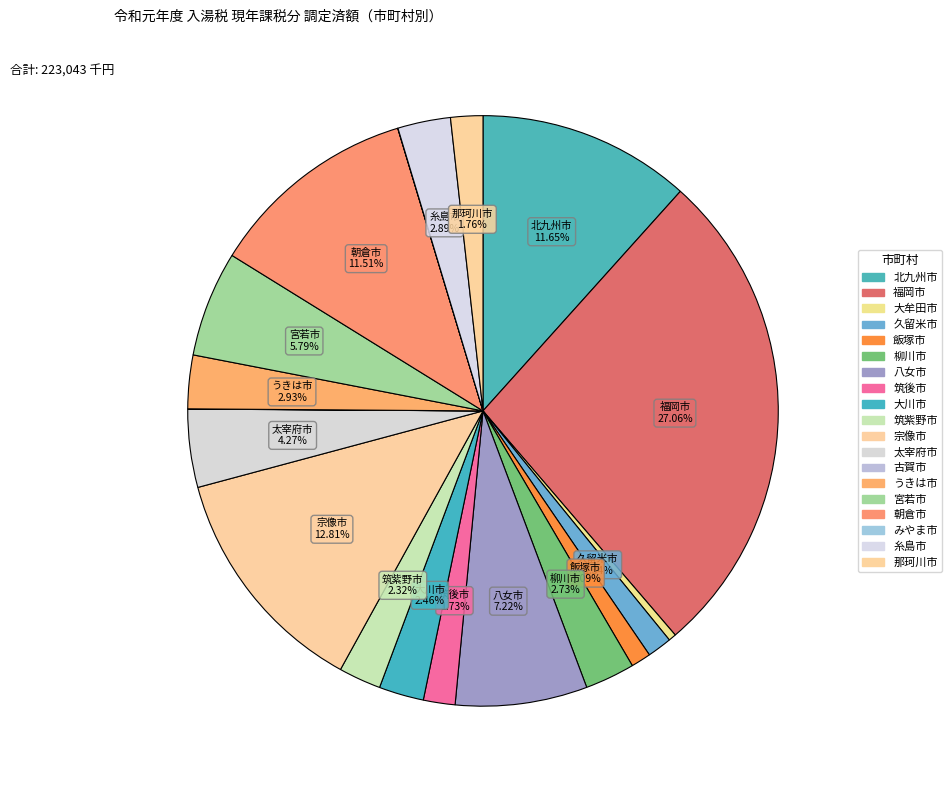

To the nearest percent, what is the difference between the largest and smallest slice percentages?

27%